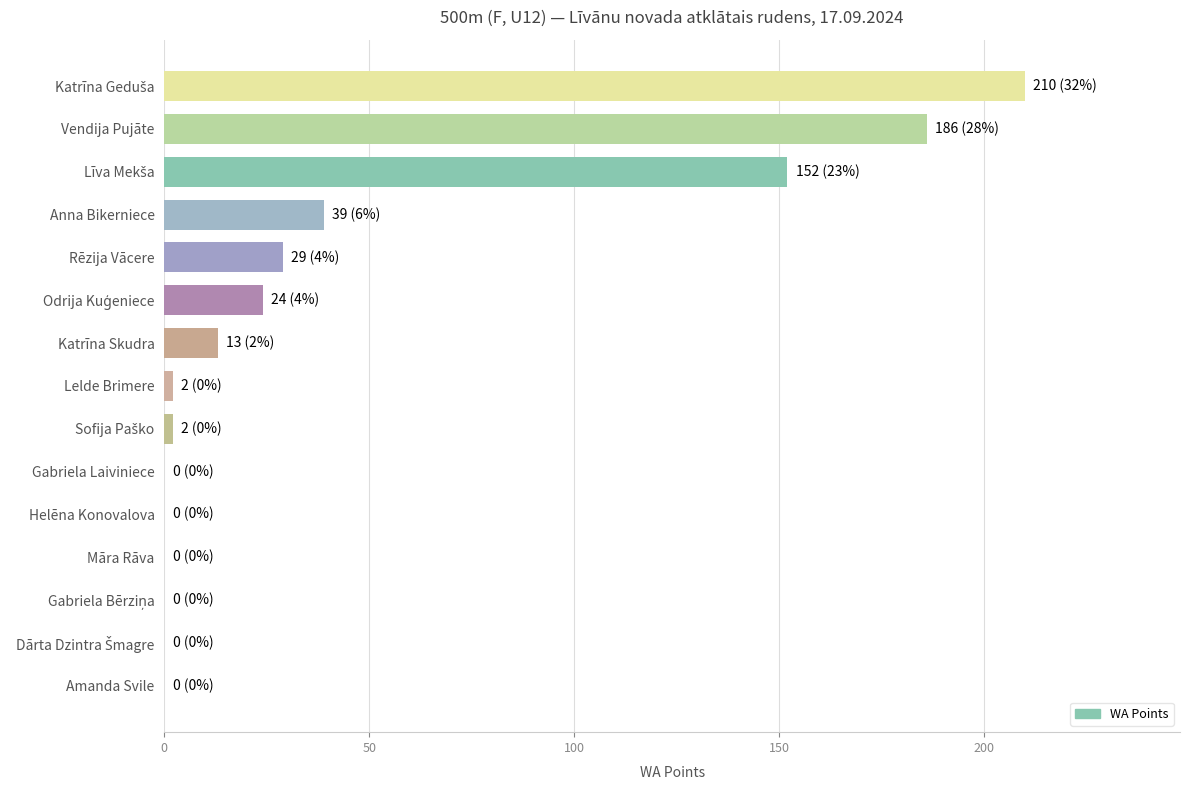

What is the greatest value displayed?

210